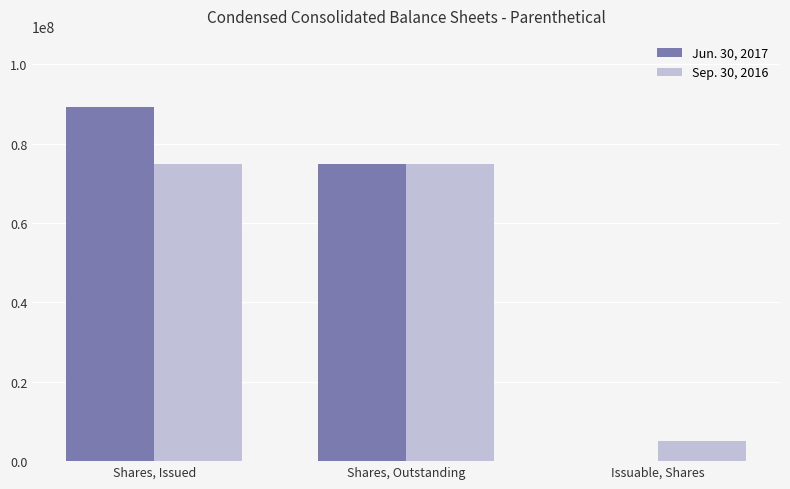

Which series has the widest spread of values?

Jun. 30, 2017